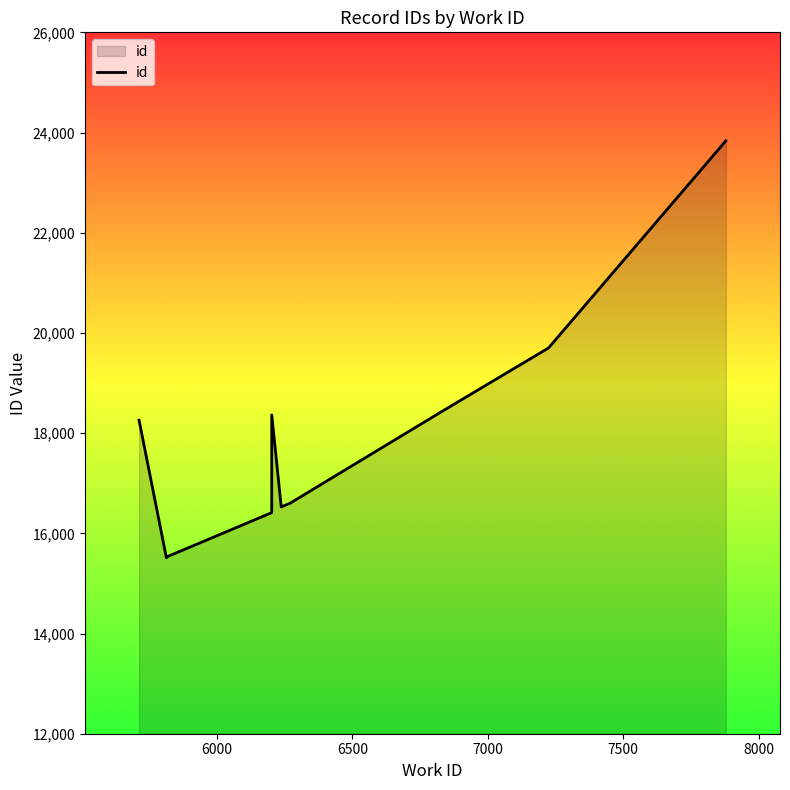

What is the smallest value displayed?

15512